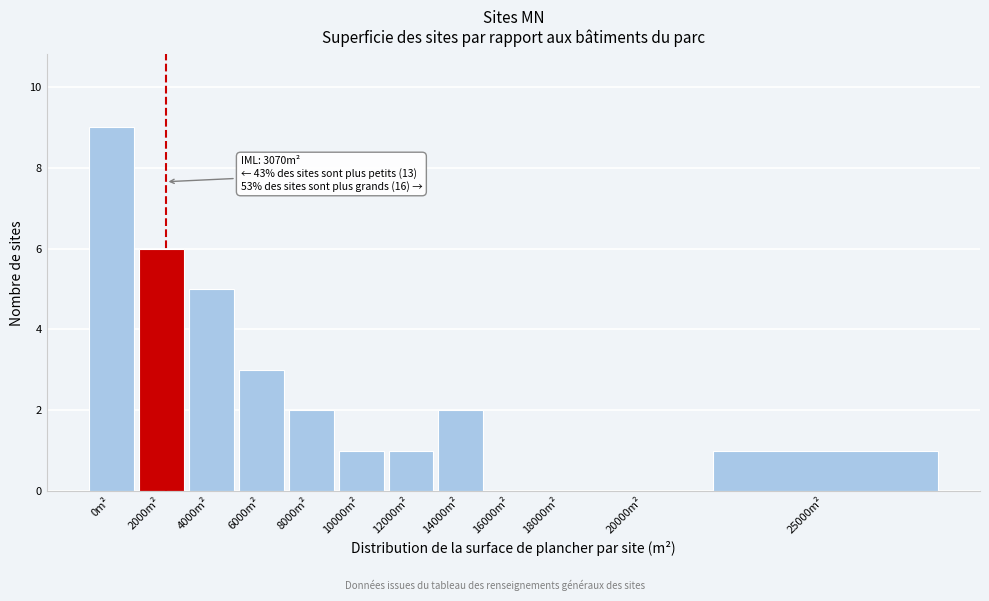

Reading left to right, what are all the values shown in this chart?

0m²=9	2000m²=6	4000m²=5	6000m²=3	8000m²=2	10000m²=1	12000m²=1	14000m²=2	16000m²=0	18000m²=0	20000m²=0	25000m²=1